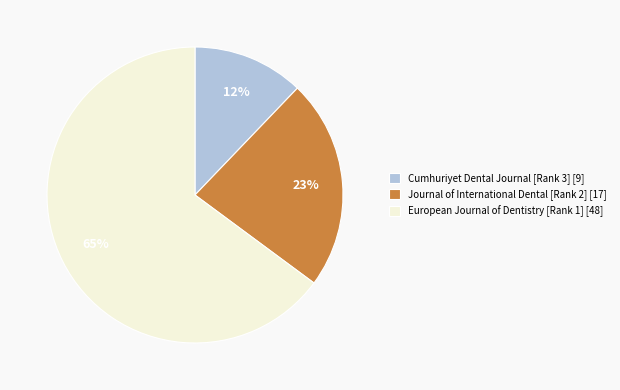

How many segments does this pie chart have?

3